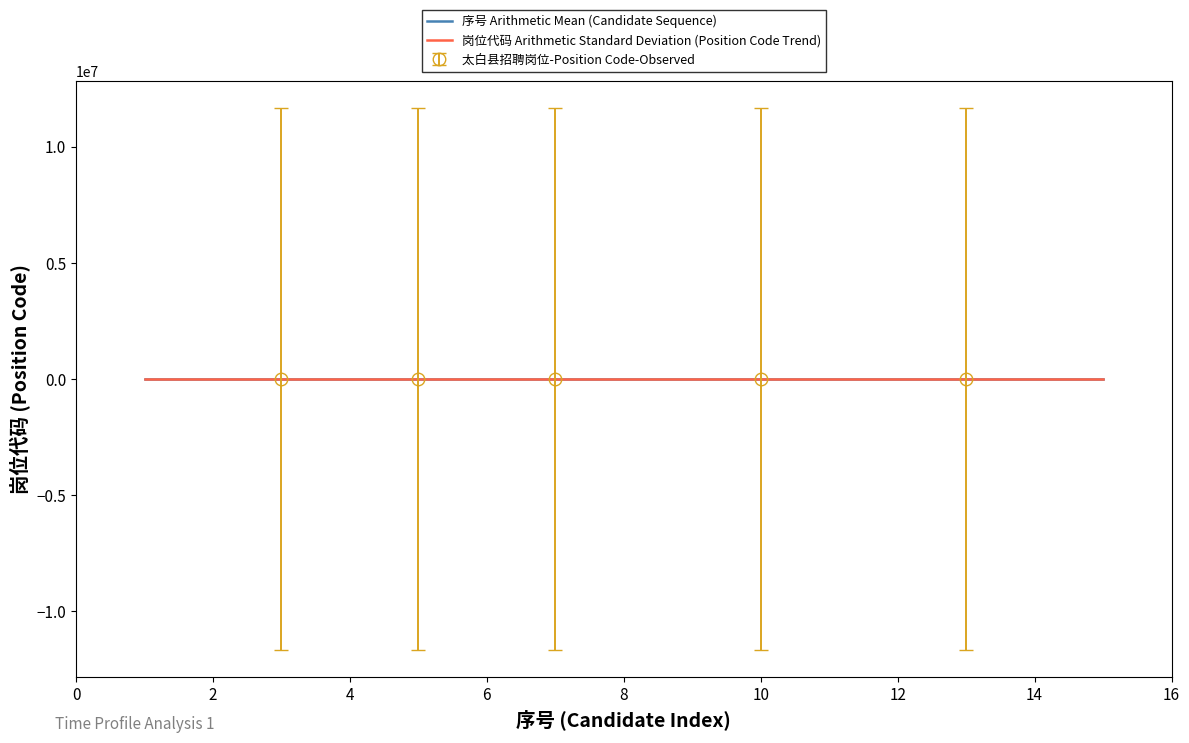

How many distinct data groups are displayed?

2